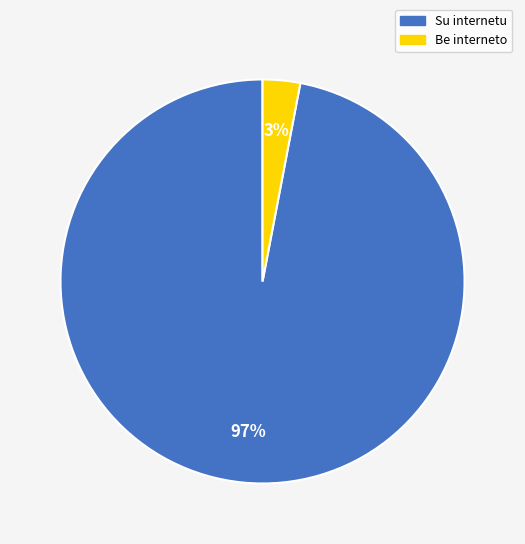

The Su internetu slice represents 83% of the pie. True or false?

False